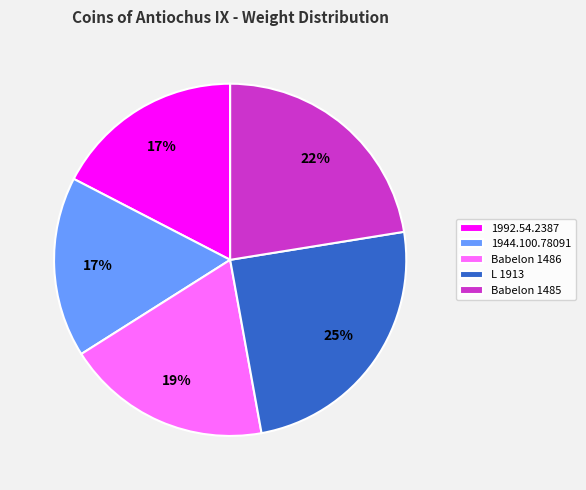

To the nearest percent, what percentage of the pie is 1992.54.2387?

17%